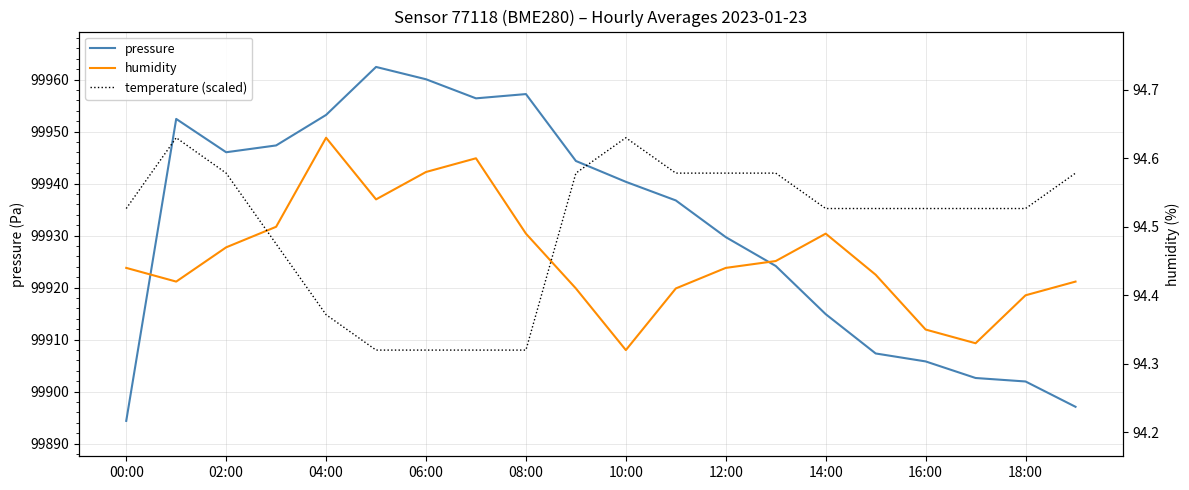

What are all the series names shown in the legend?

pressure, humidity, temperature (scaled)